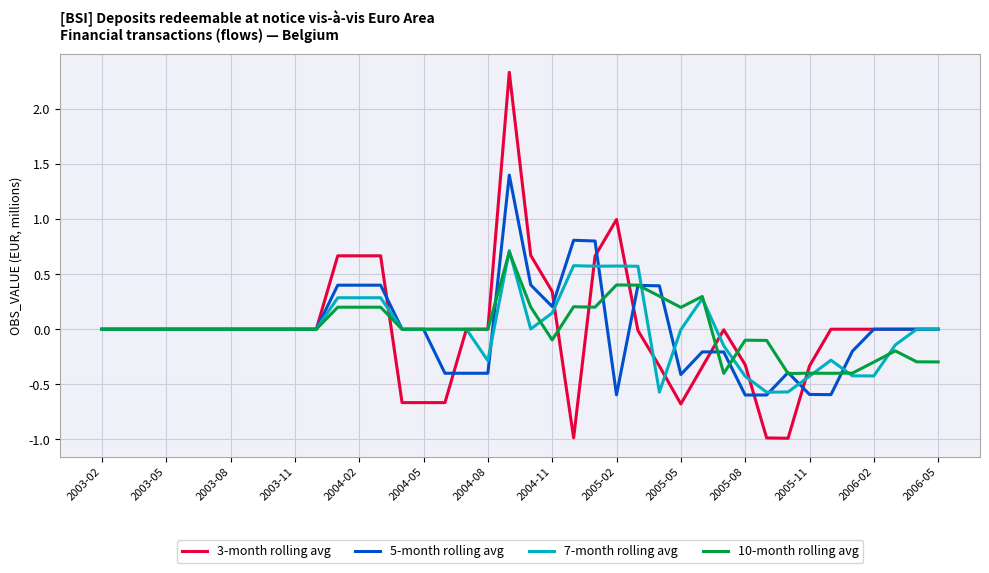

What is the minimum value shown in the chart?

-1.0